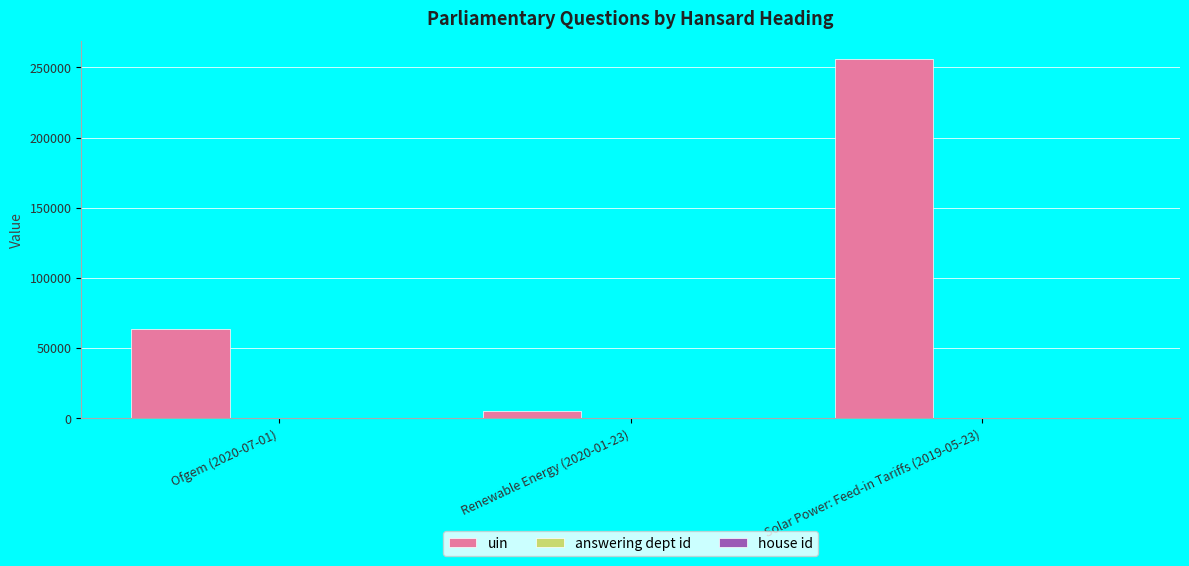

Which category has the highest value in the uin series?

Solar Power: Feed-in Tariffs (2019-05-23)